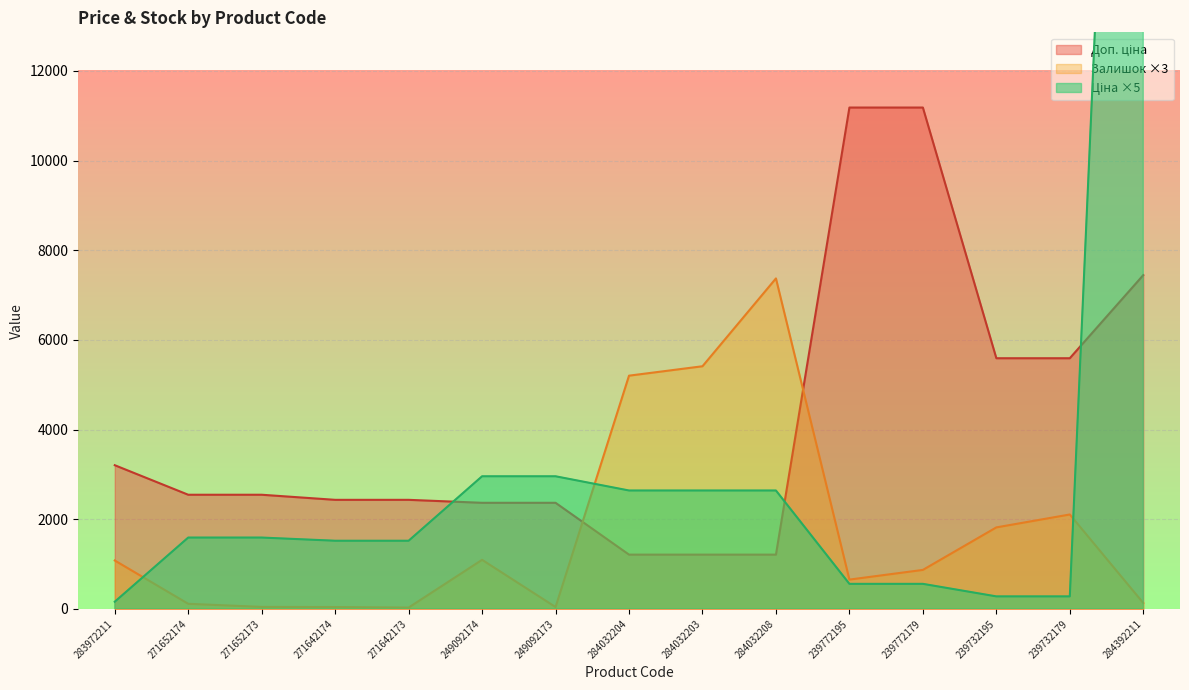

Rank the series at 249092173 from lowest to highest value.

Залишок, Доп. ціна, Ціна